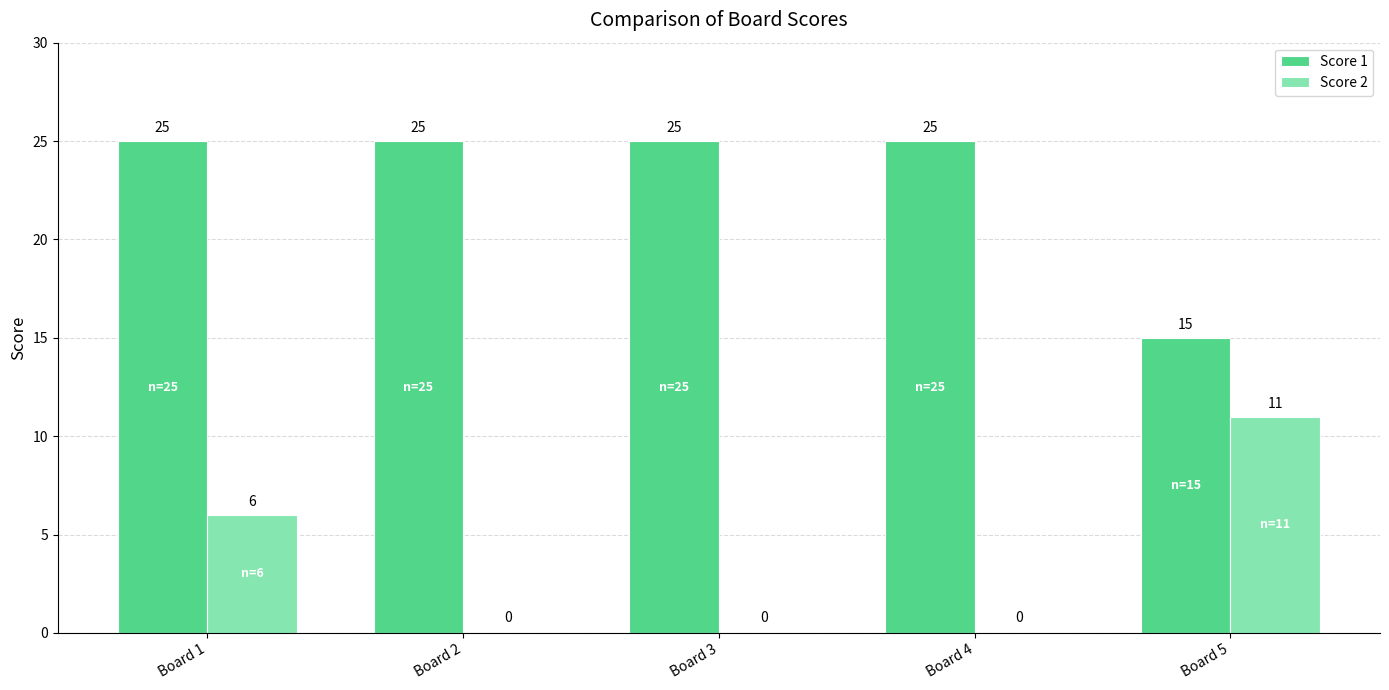

At which category is the sum across all series the highest?

Board 1